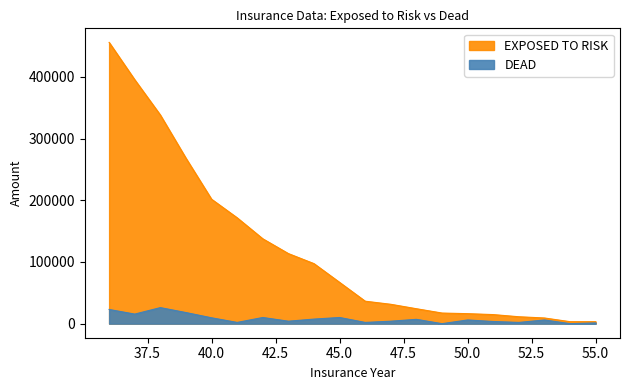

Read the DEAD value at 50.

6000